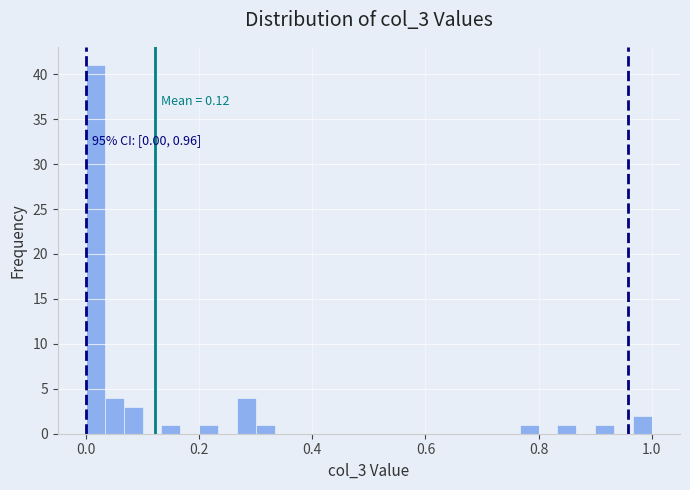

Around what value on the x-axis is the tallest bar? Give the approximate position of its centre, as read against the axis.

0.02